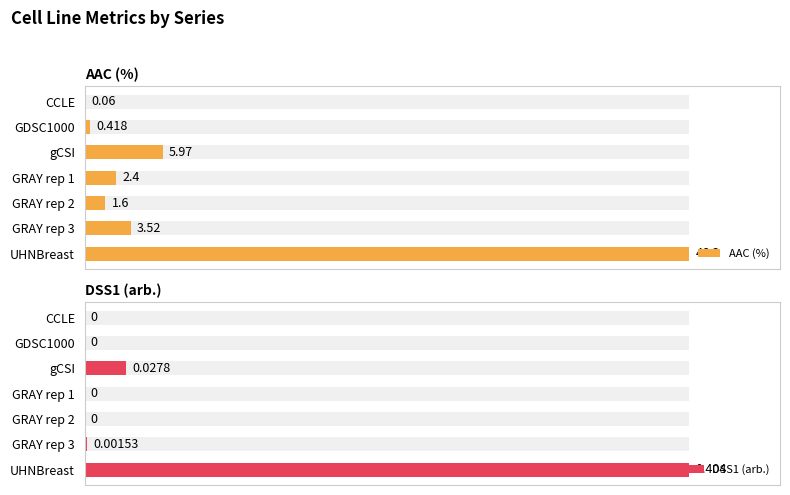

Are the bars horizontal?

Yes